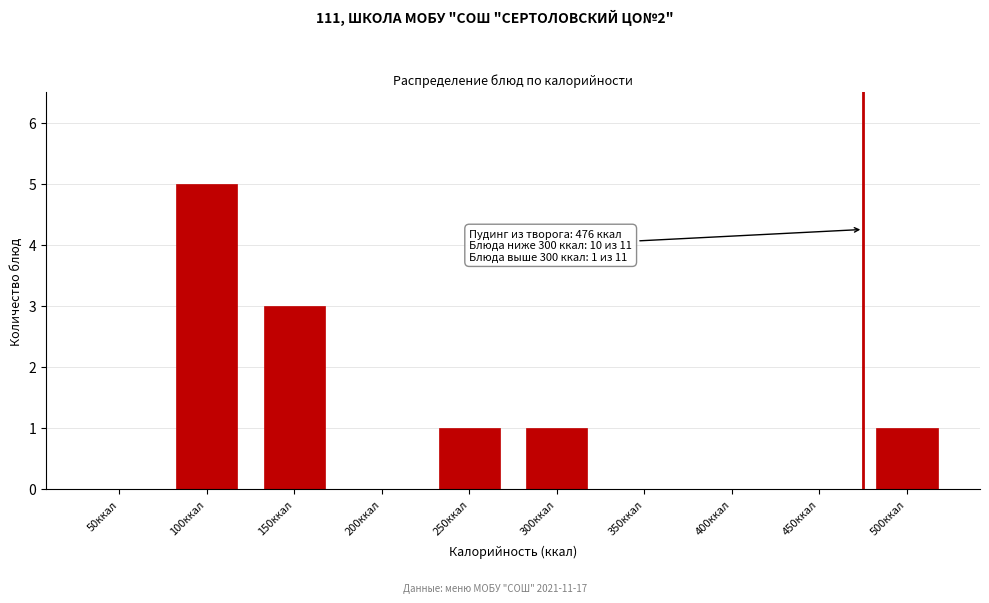

Reading left to right, list all the values displayed in this chart.

50ккал=0	100ккал=5	150ккал=3	200ккал=0	250ккал=1	300ккал=1	350ккал=0	400ккал=0	450ккал=0	500ккал=1